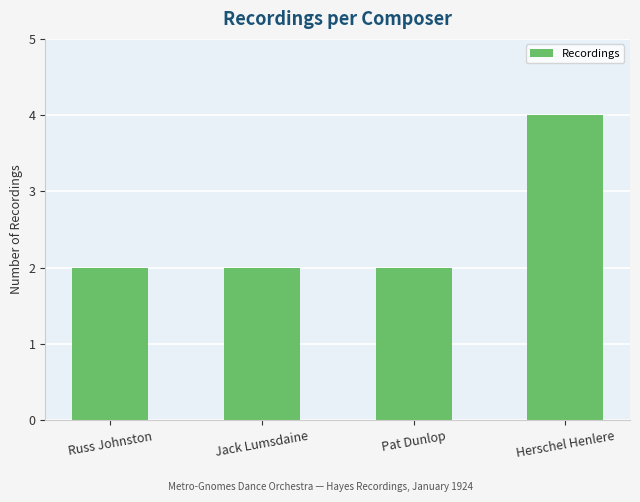

Count the number of categories in the chart.

4